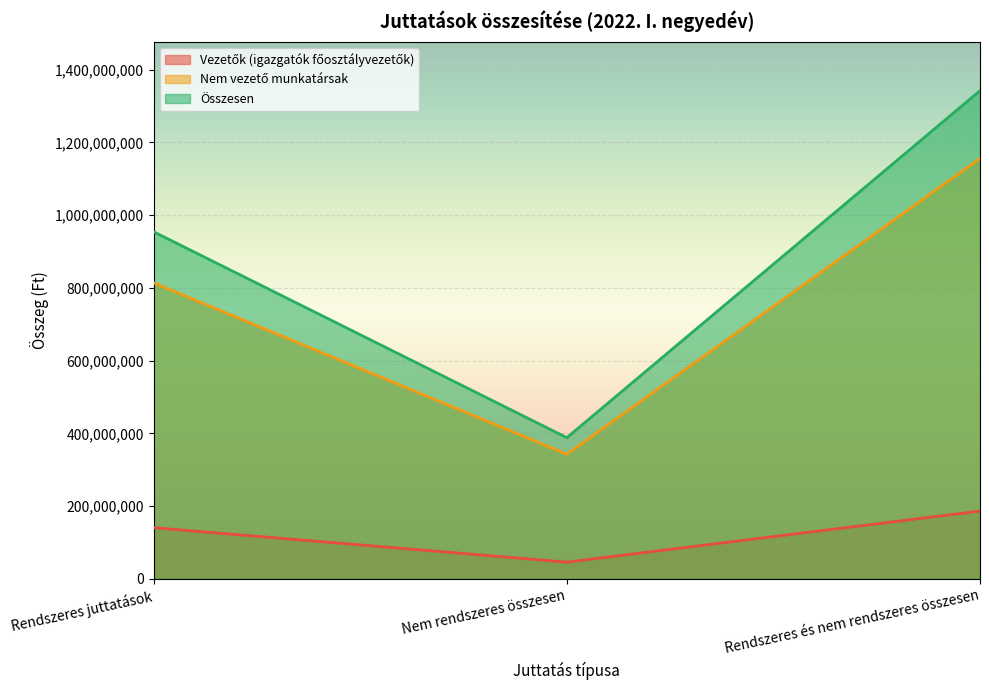

What is the total value across all series at Rendszeres és nem rendszeres összesen?

2684006716